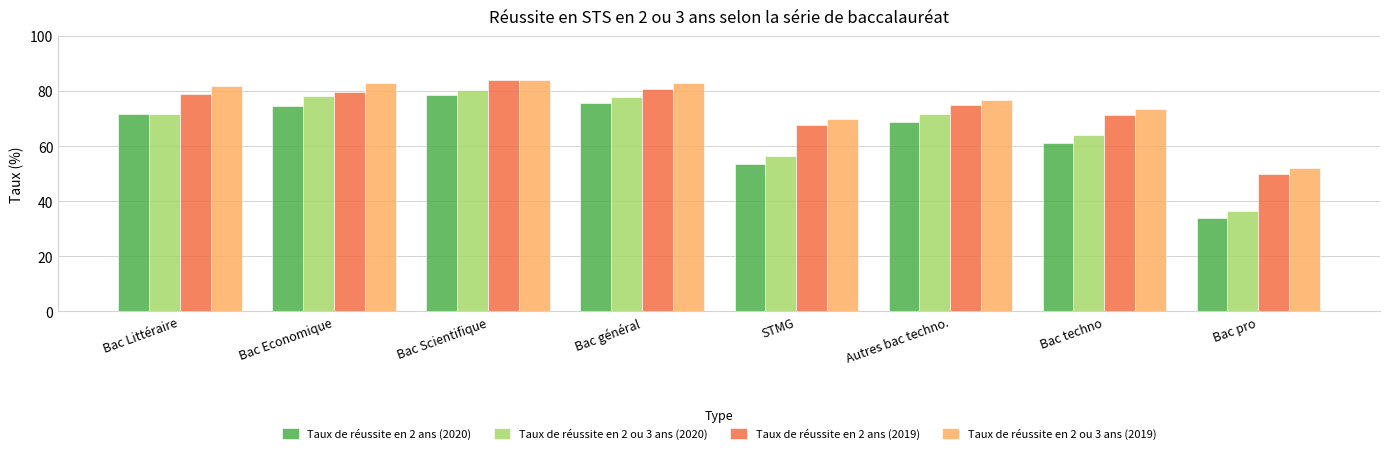

How many data points in Taux de réussite en 2 ou 3 ans (2020) are less than 71?

3